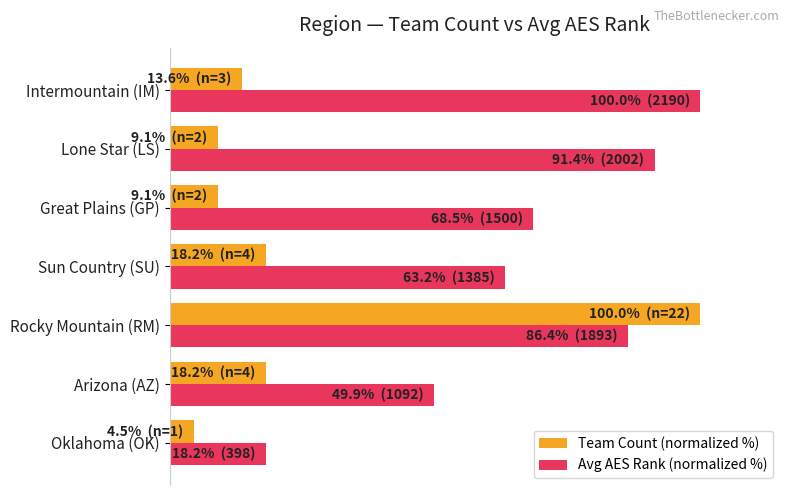

What is the average value of the Avg AES Rank (normalized %) series?

68.2